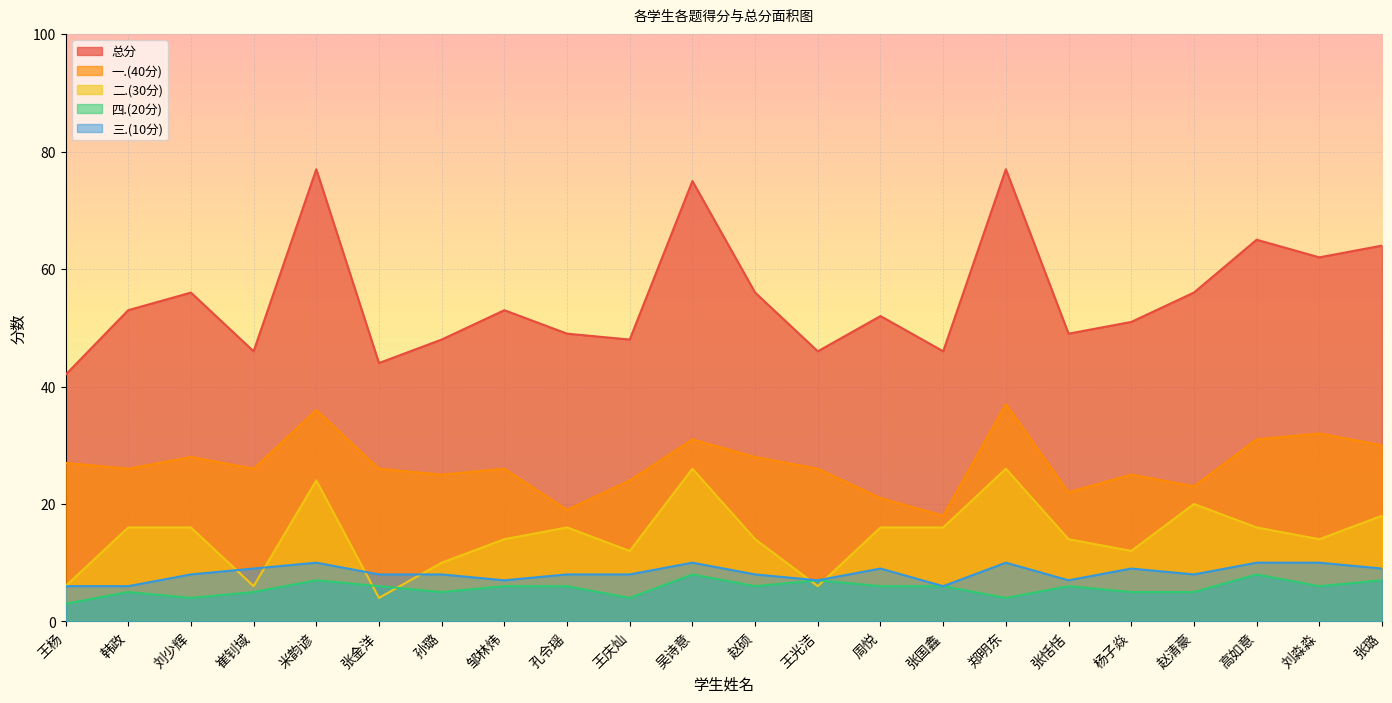

What position from the right is 张金洋?

17